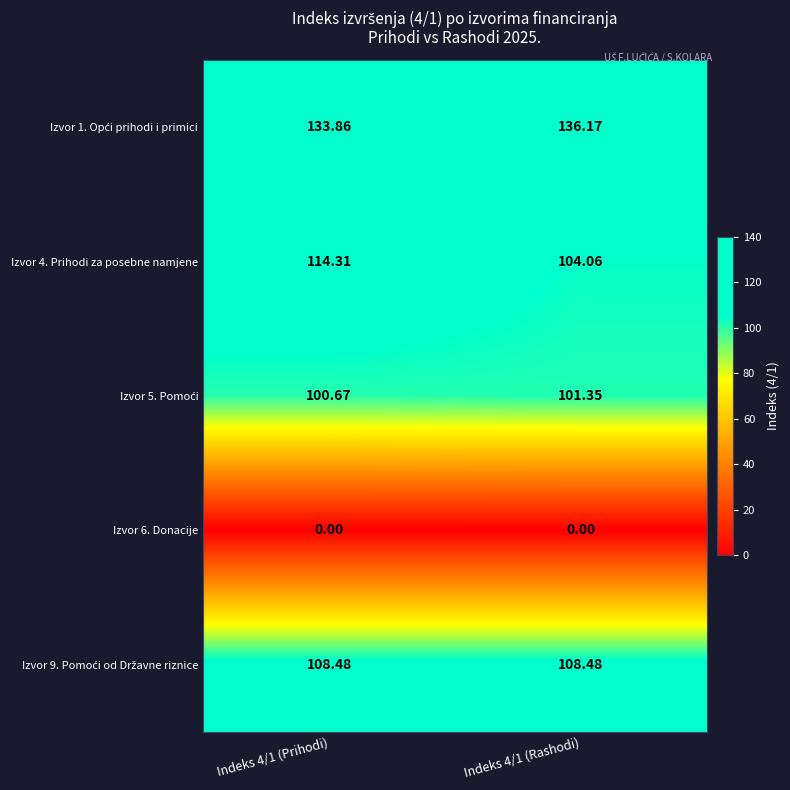

What is the maximum value shown in the chart?

136.2